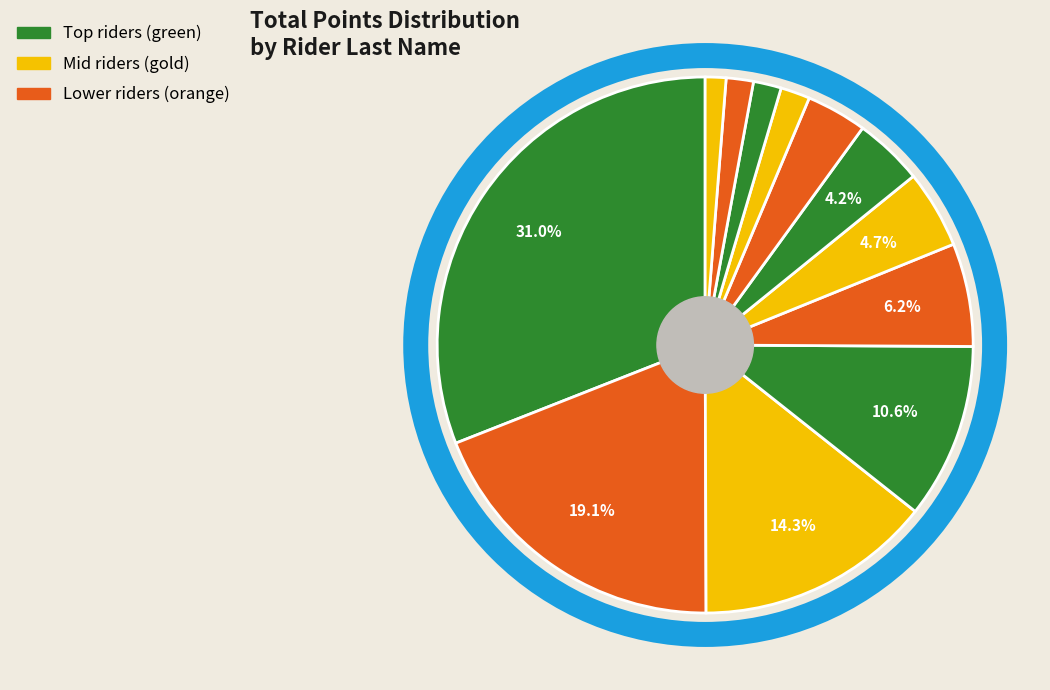

How many segments does this pie chart have?

12